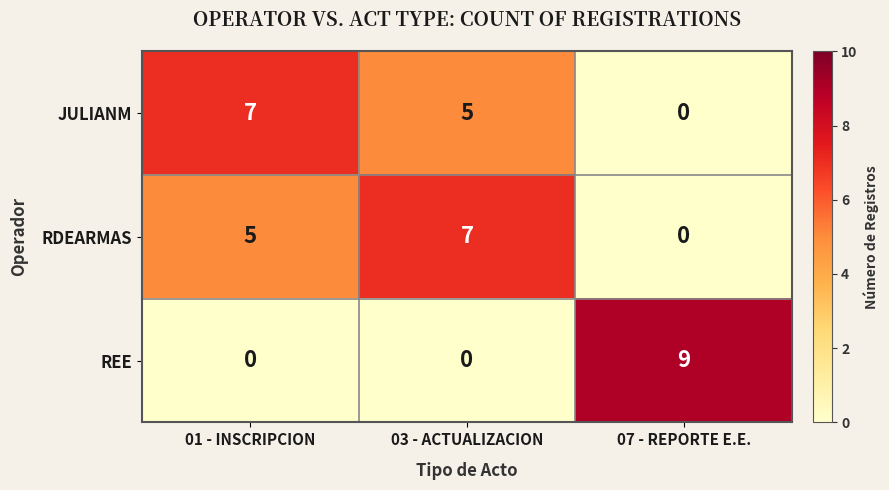

Rank the series at 01 - INSCRIPCION from lowest to highest value.

REE, RDEARMAS, JULIANM